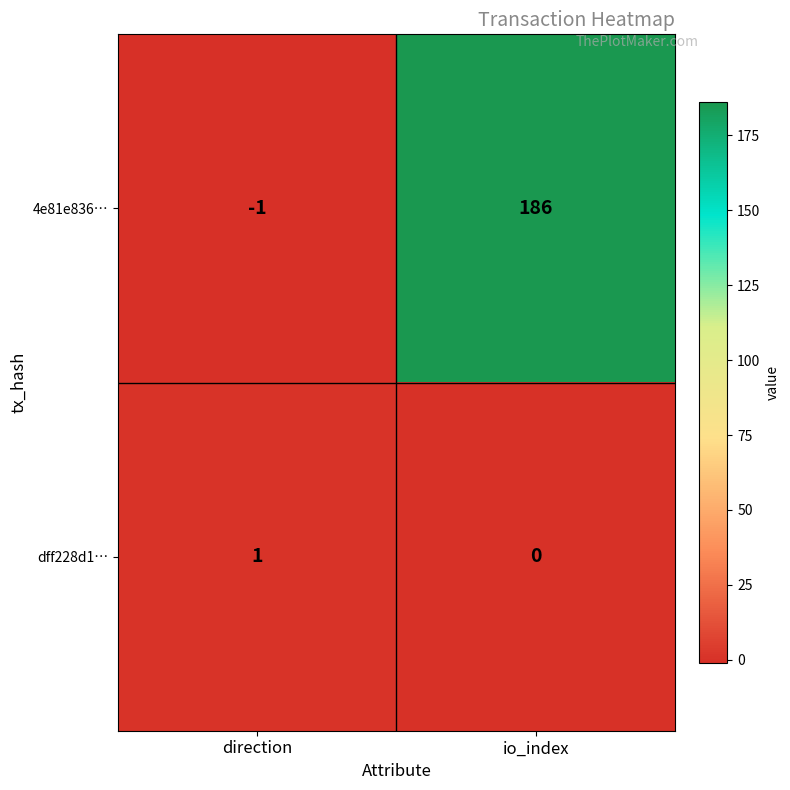

How many data points does each series have?

2